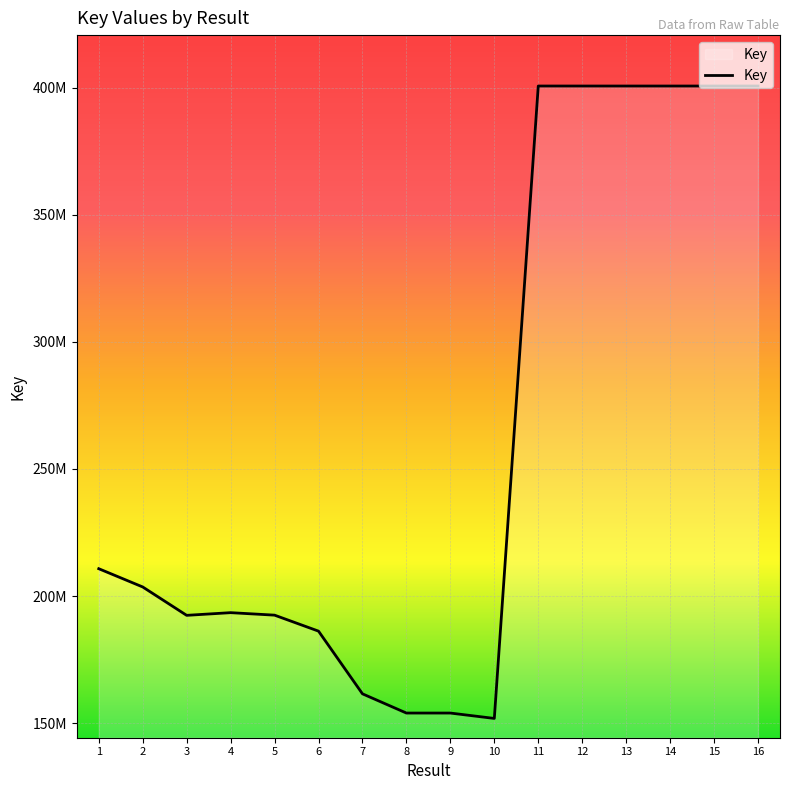

Where is the data nearest to the value 276268368?

1